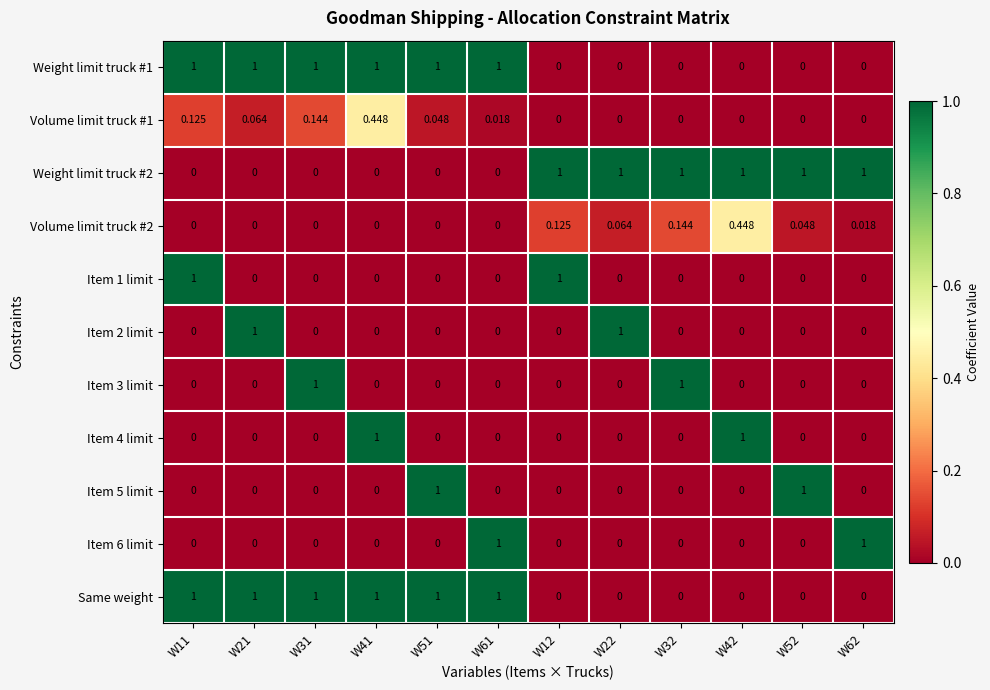

Is the value of Weight limit truck #2 at W62 greater than the value of Item 4 limit at W31?

Yes